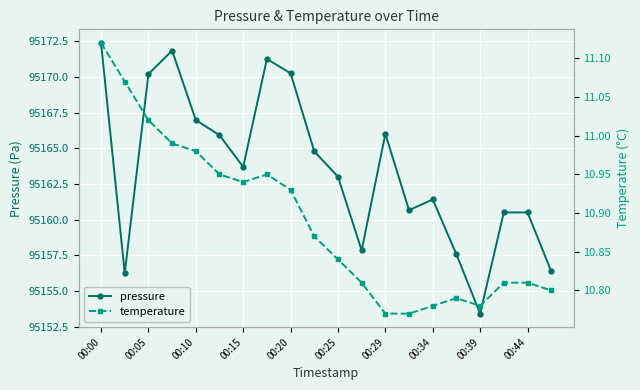

What is the greatest value displayed?

95172.4